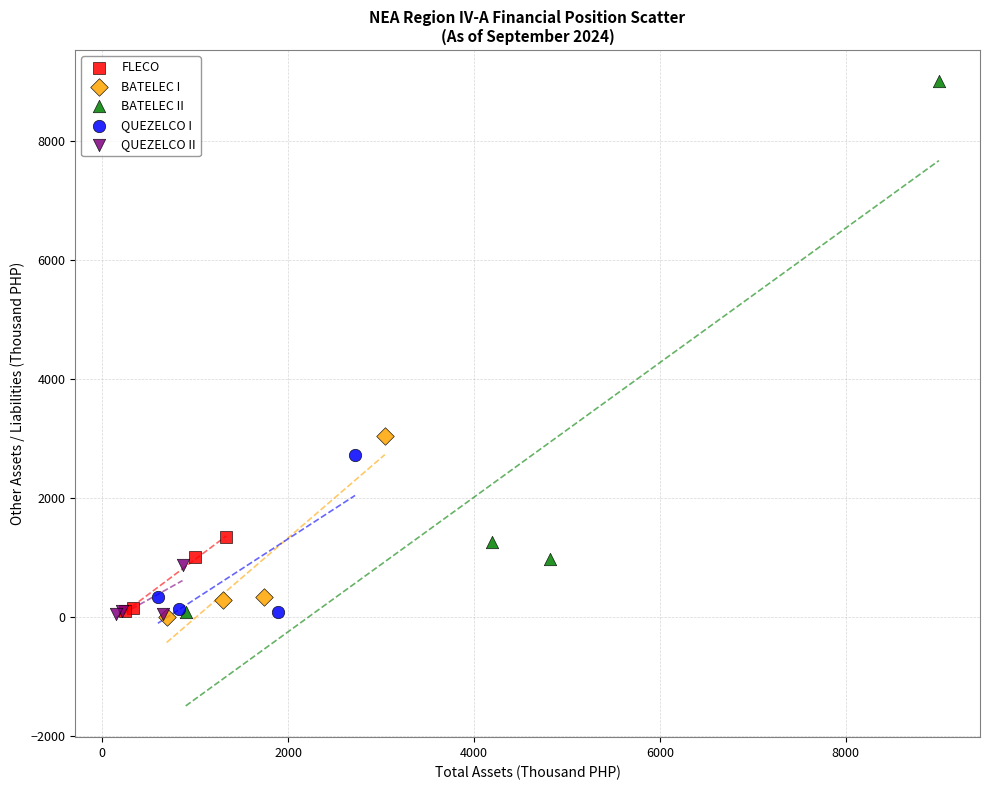

Which series contains the highest Y value?

BATELEC II